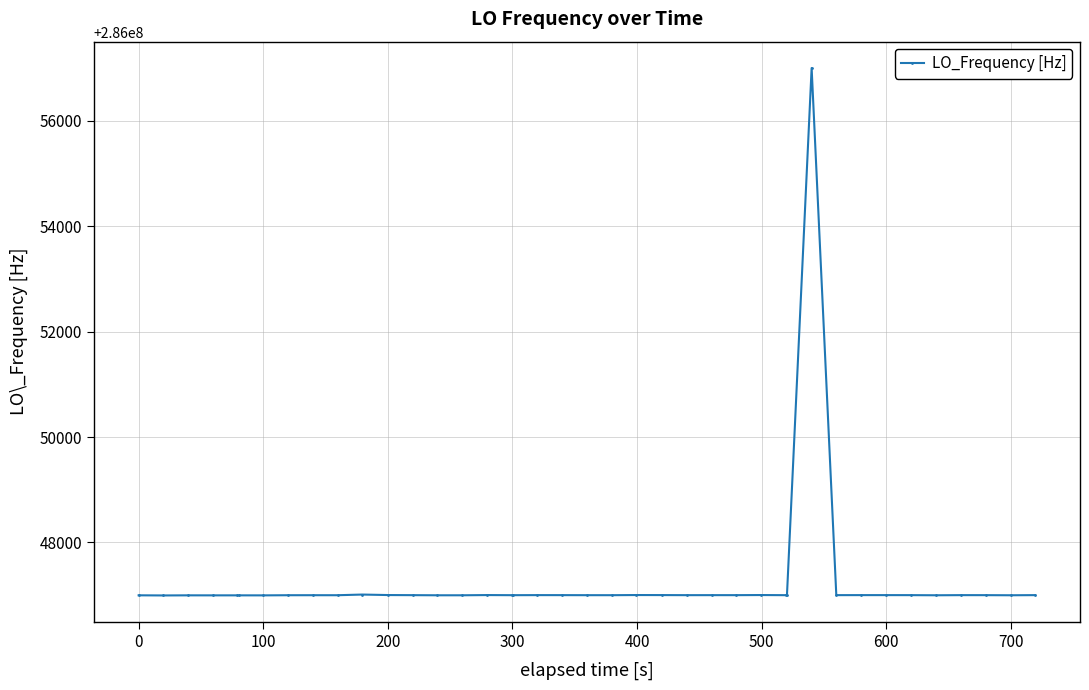

How many values are below 286047000?

15